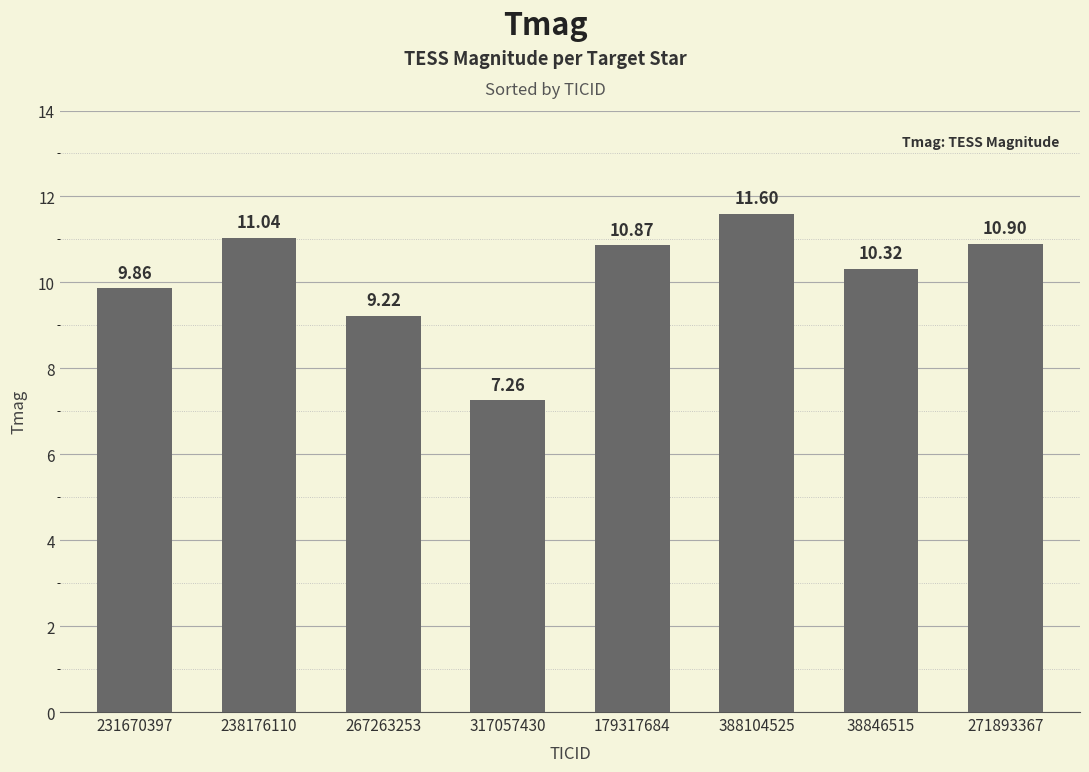

What is the label of the 7th bar from the left?

38846515